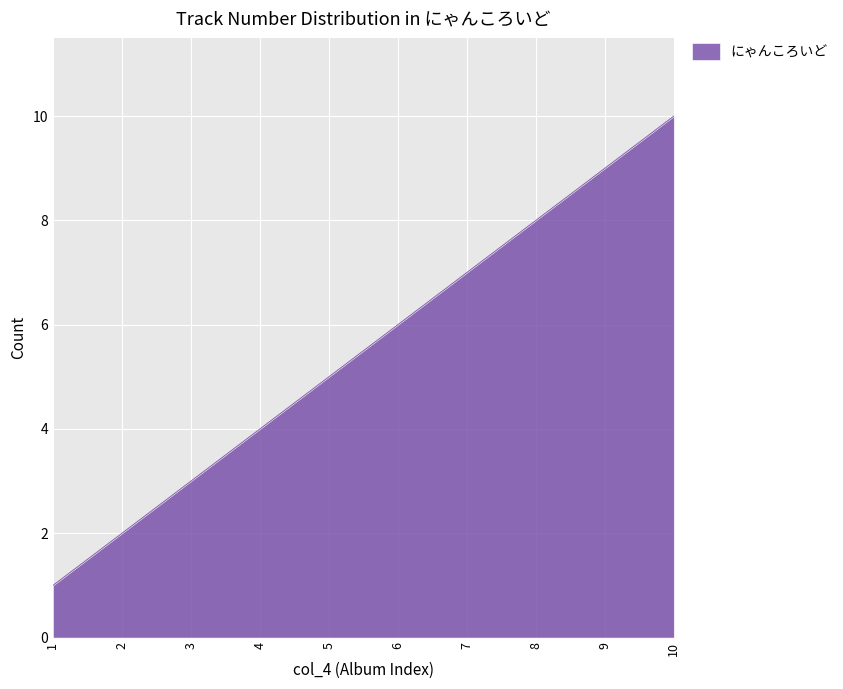

Is it true that the value at 9 is 9?

True